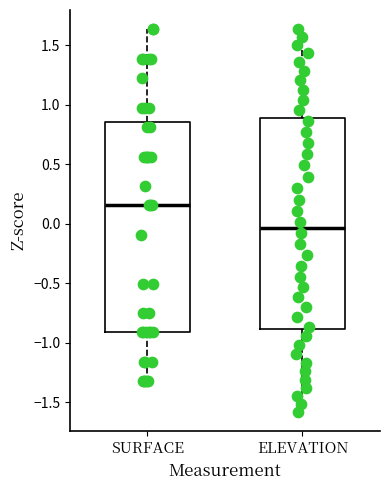

Reading left to right, read every box against the y-axis: the position of its median line, the range the box covers, and the ends of its whiskers. The values are not printed on the chart, so give them approximately, as read against the axis.

SURFACE: median 0.15, box -0.90 to 0.85, whiskers -1.35 to 1.65
ELEVATION: median -0.05, box -0.90 to 0.90, whiskers -1.60 to 1.65